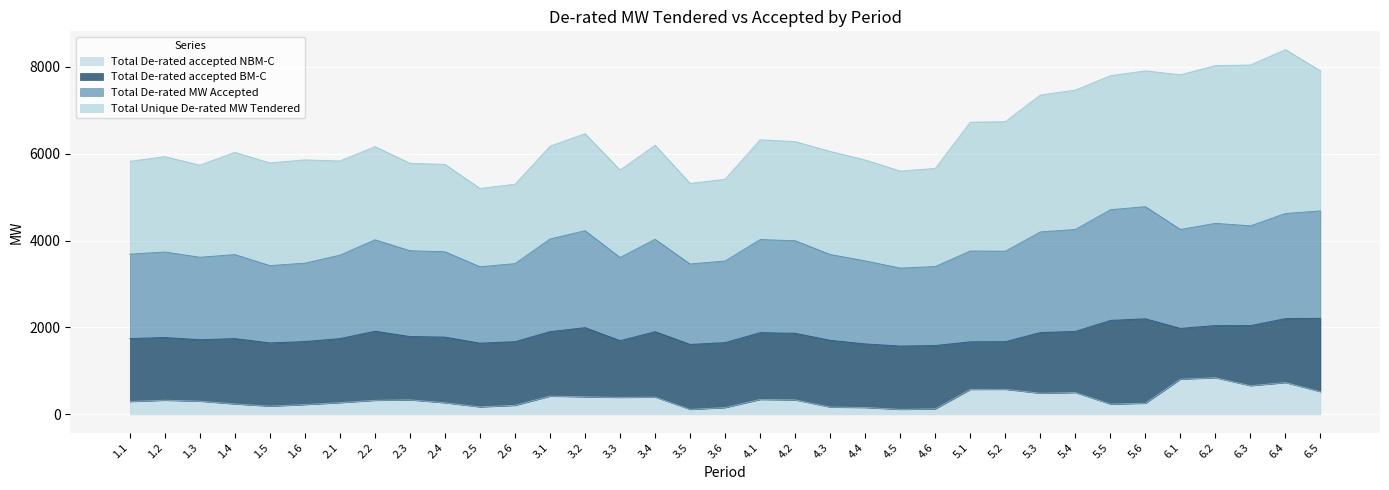

What is the maximum value for Total De-rated accepted NBM-C?

844.9